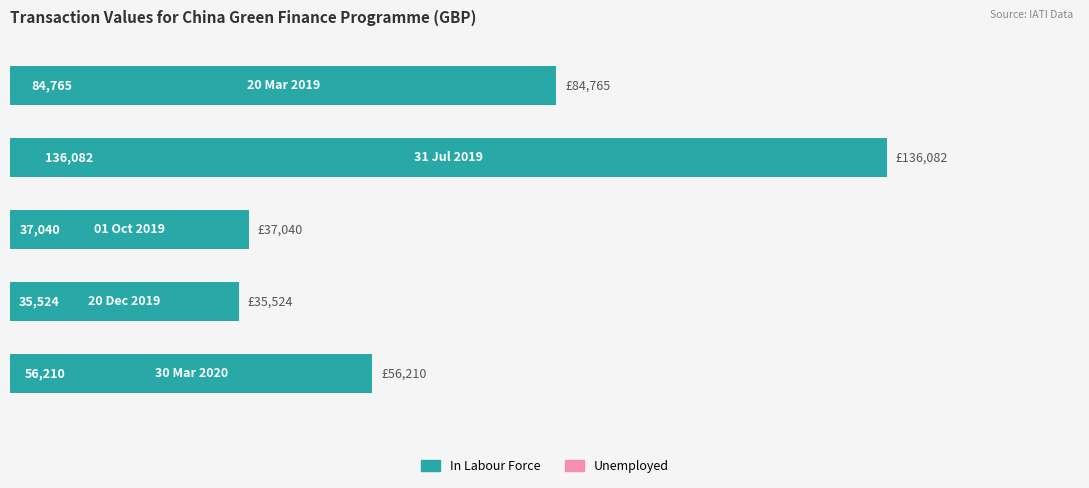

What is the difference between the second highest and second lowest values?

47725